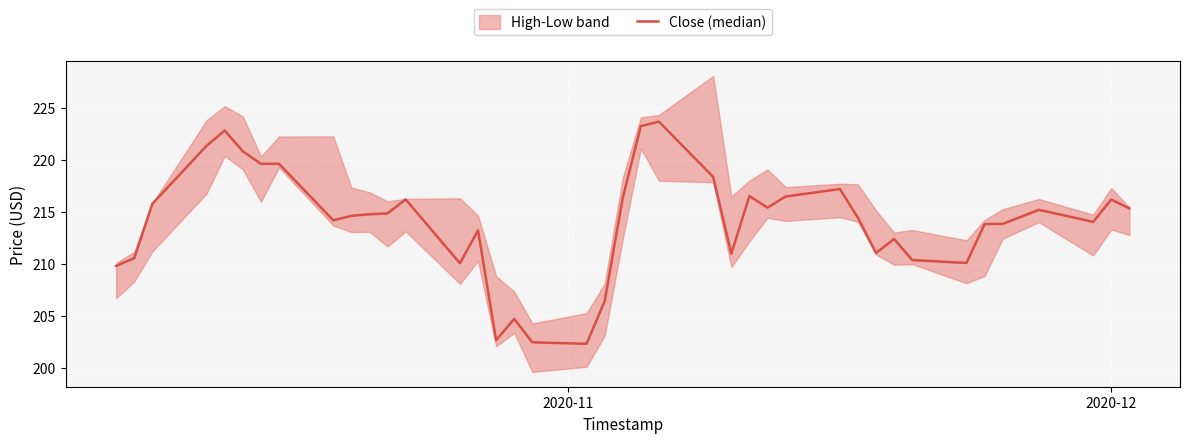

What is the minimum value shown in the chart?

202.3